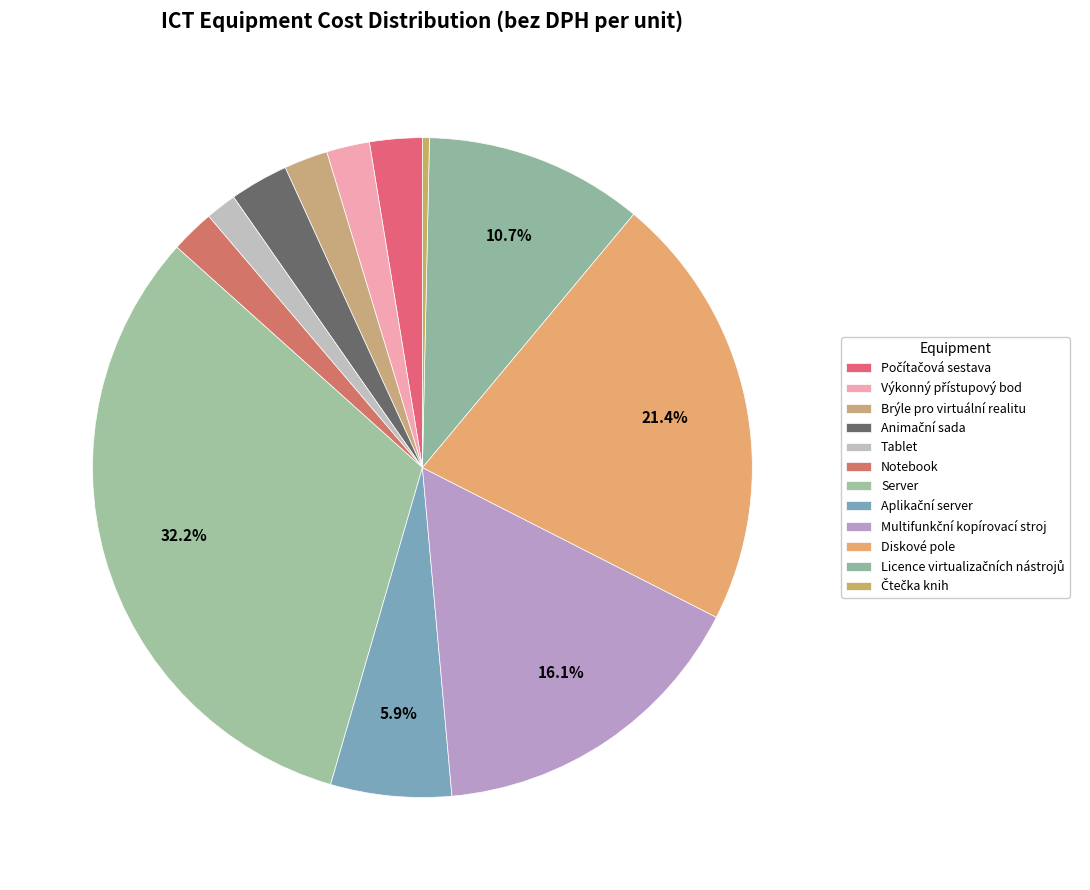

How many slices are in this pie chart?

12